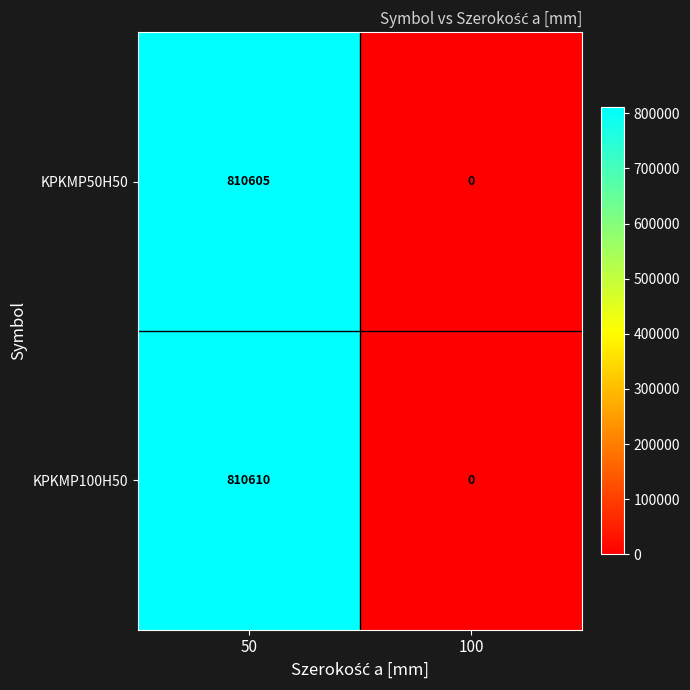

Rank the series by their maximum value, from highest to lowest.

KPKMP100H50, KPKMP50H50